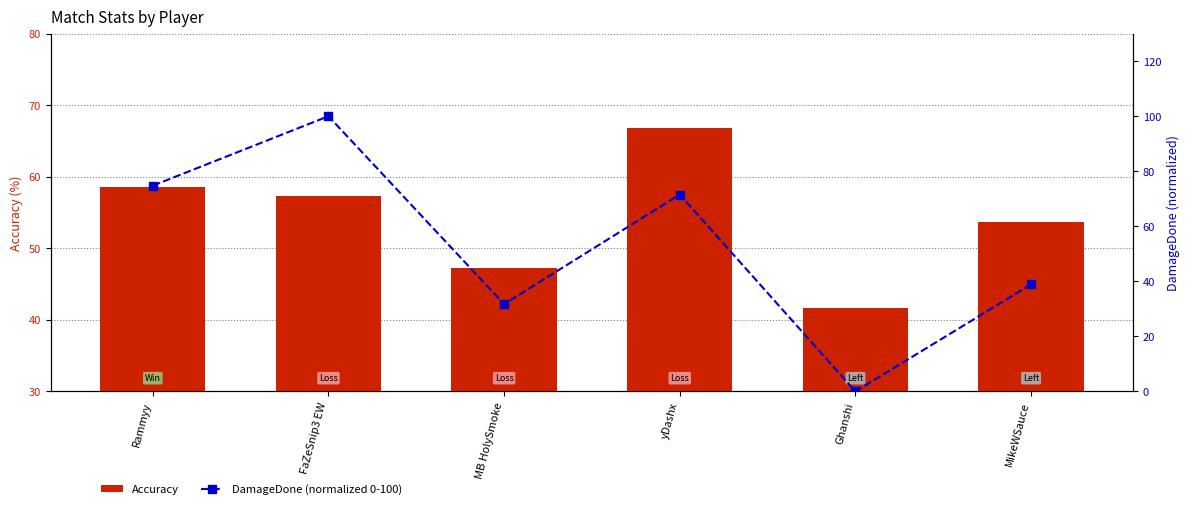

At which category is the sum across all series the highest?

FaZeSnip3 EW